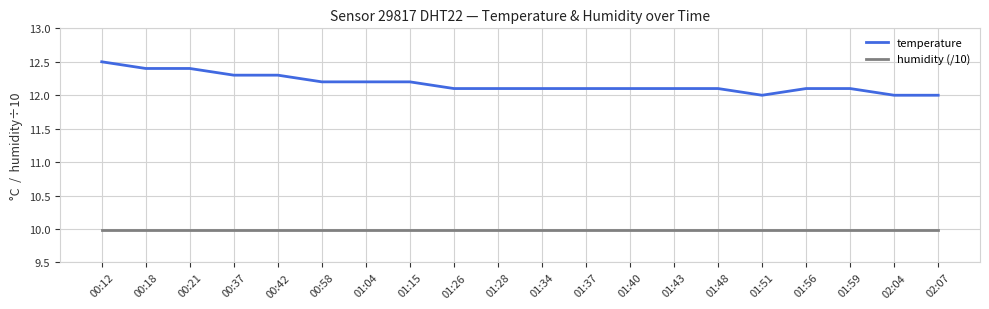

Which label corresponds to the largest value in the chart?

00:12